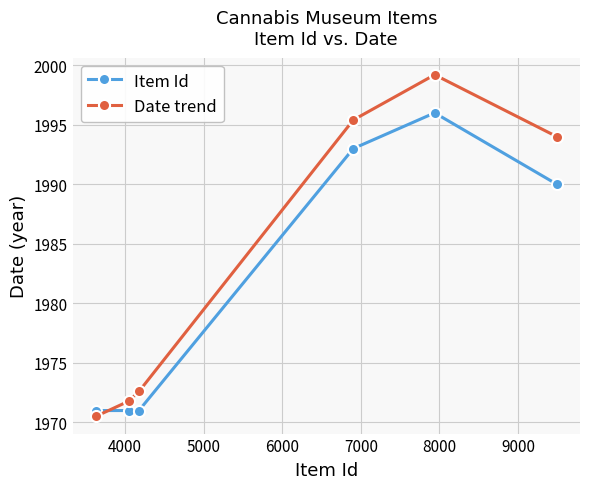

What are all the series names shown in the legend?

Item Id, Date trend